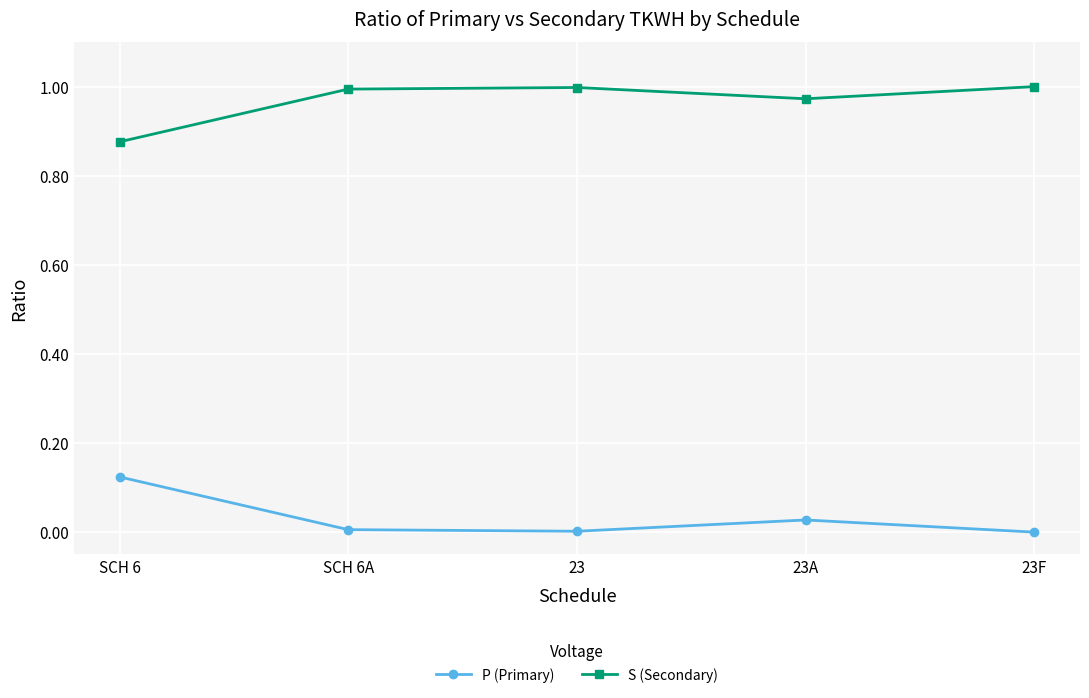

The S (Secondary) series shows 1.0 at 23. True or false?

True